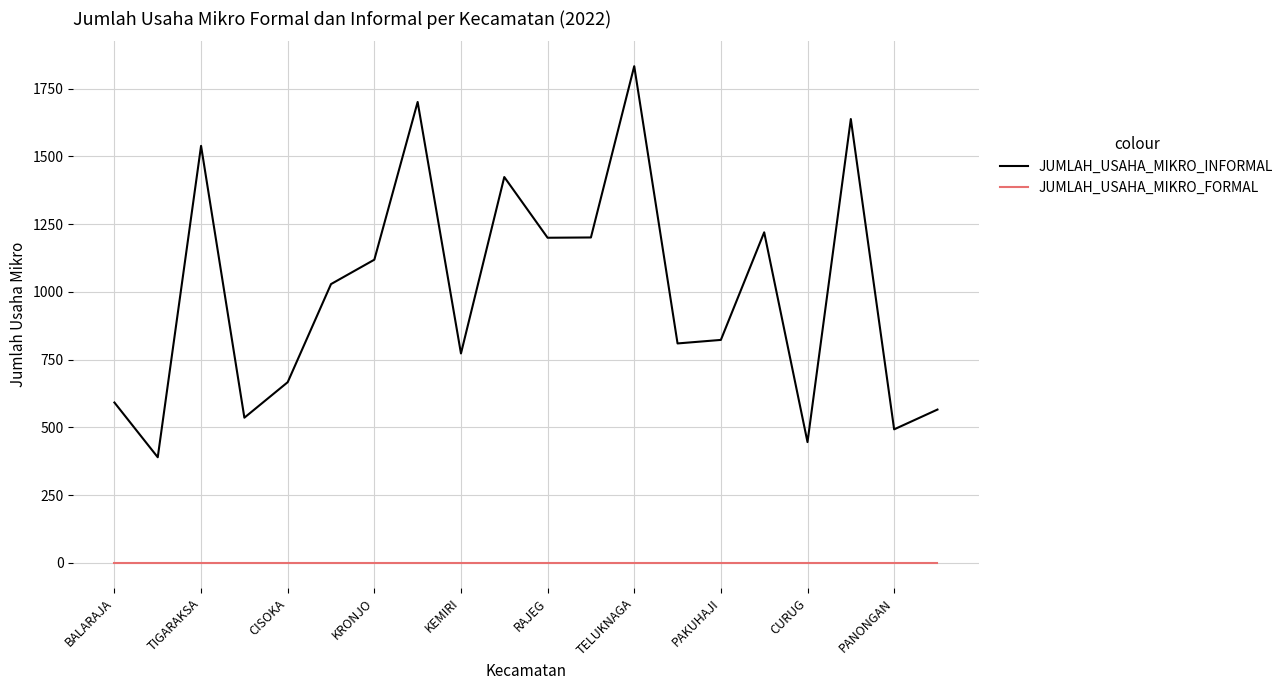

Which series has the largest range (max minus min)?

JUMLAH_USAHA_MIKRO_INFORMAL